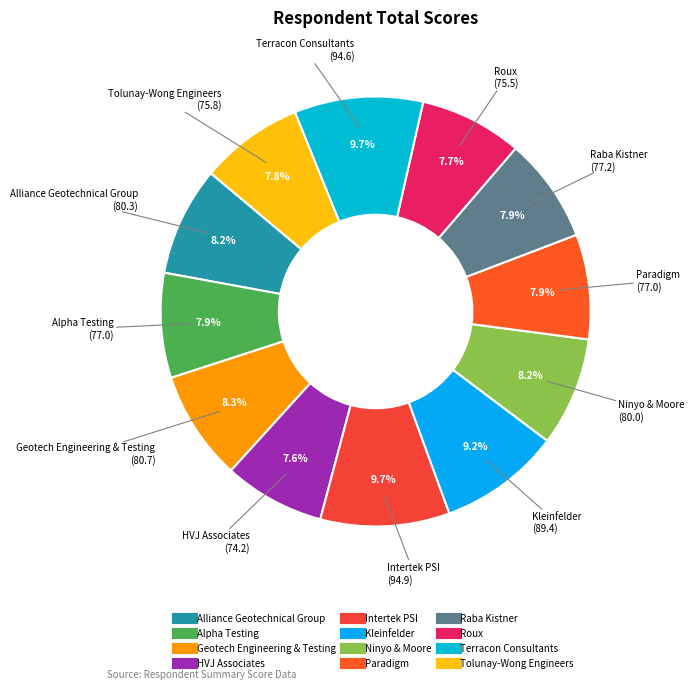

What portion of the pie excludes Alliance Geotechnical Group?

91.8%